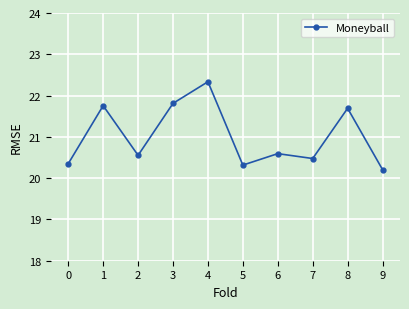

What is the greatest value displayed?

22.3